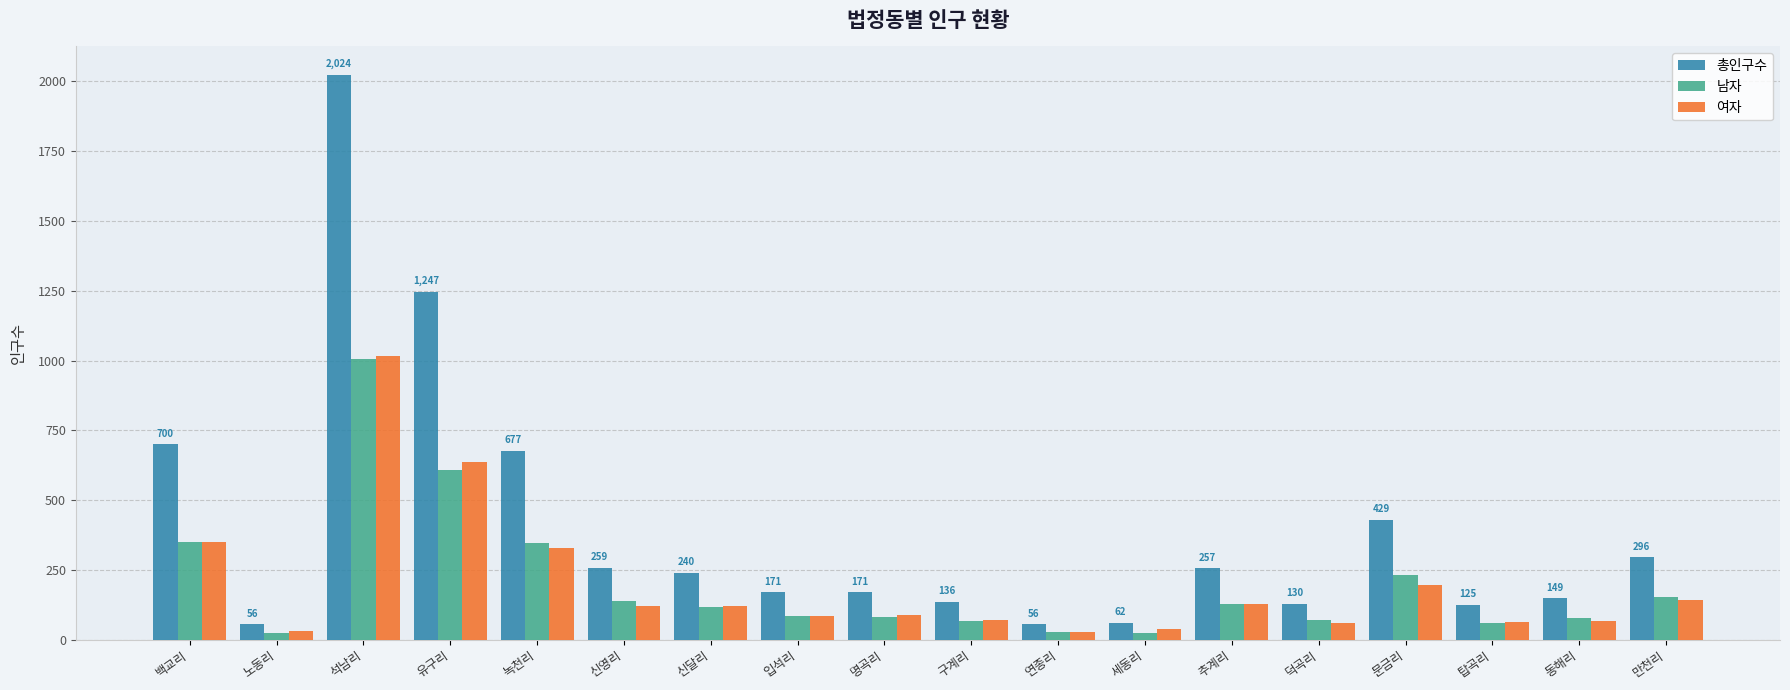

What is the lowest value of the 총인구수 series?

56